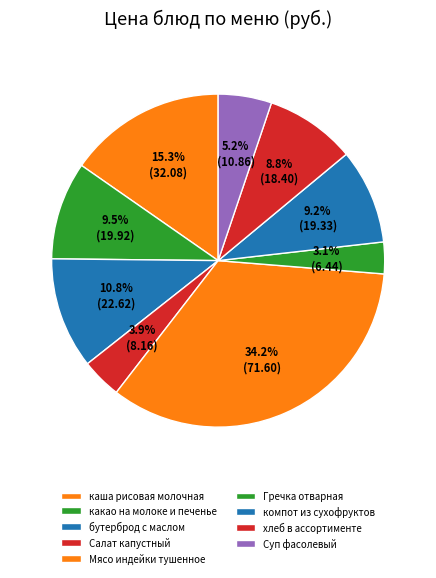

What percentage is the хлеб в ассортименте slice, to the nearest percent?

9%